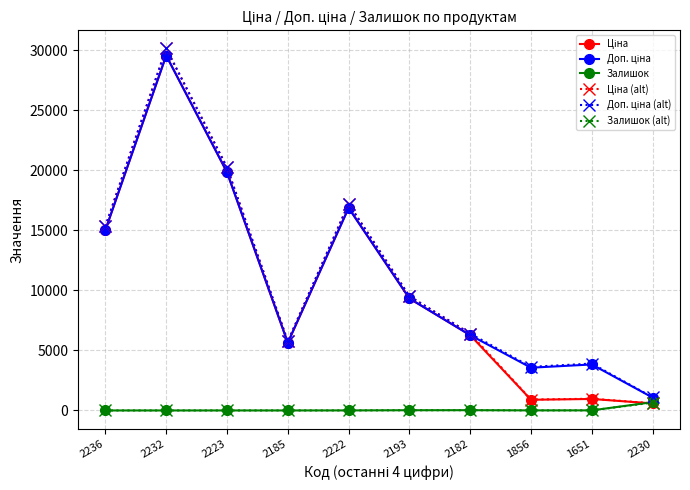

What is the greatest value displayed?

30139.9